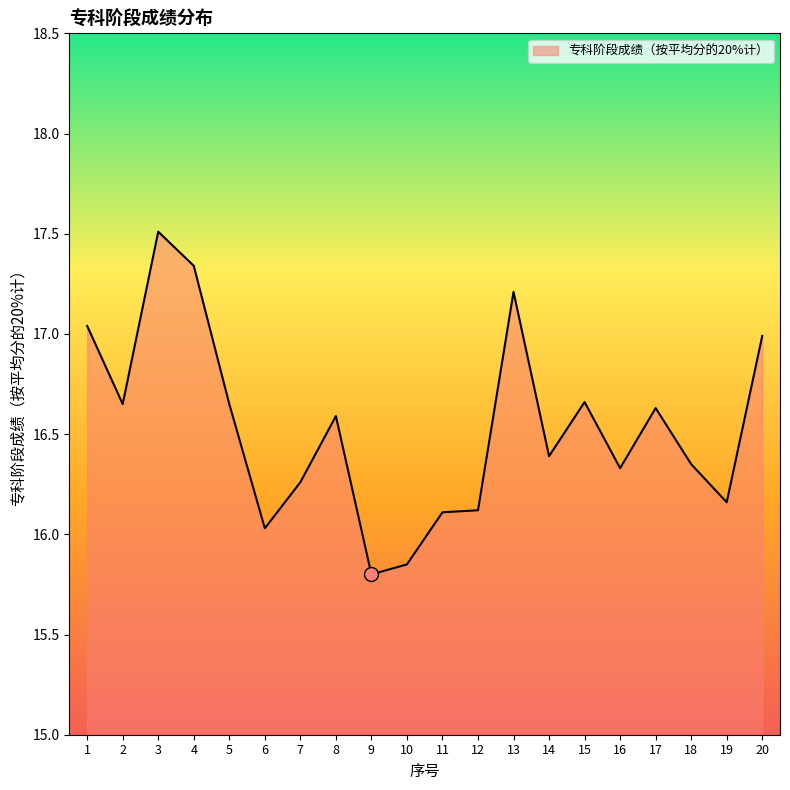

The value at 12 is 27.3. True or false?

False